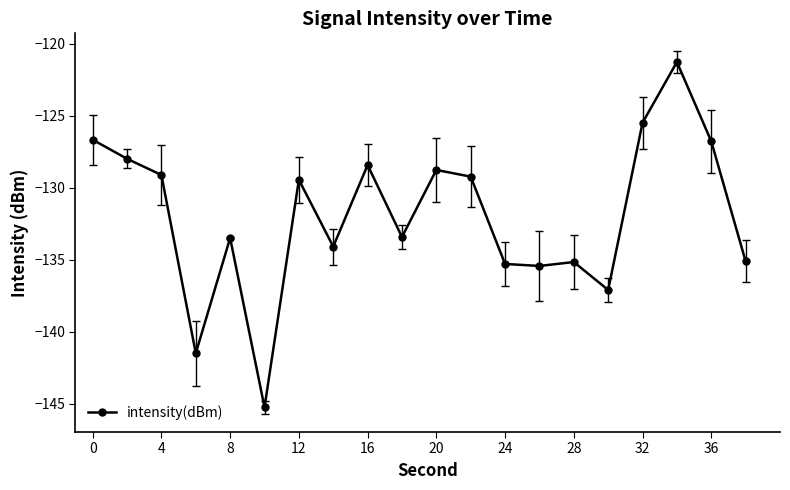

What is the average value?

-132.0